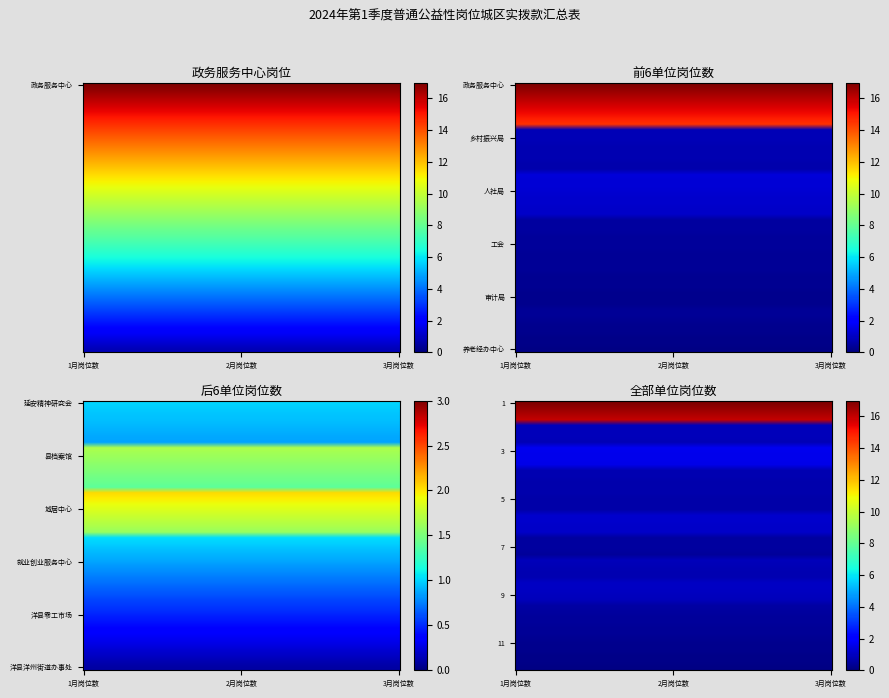

Which label corresponds to the largest value in the chart?

政务服务中心